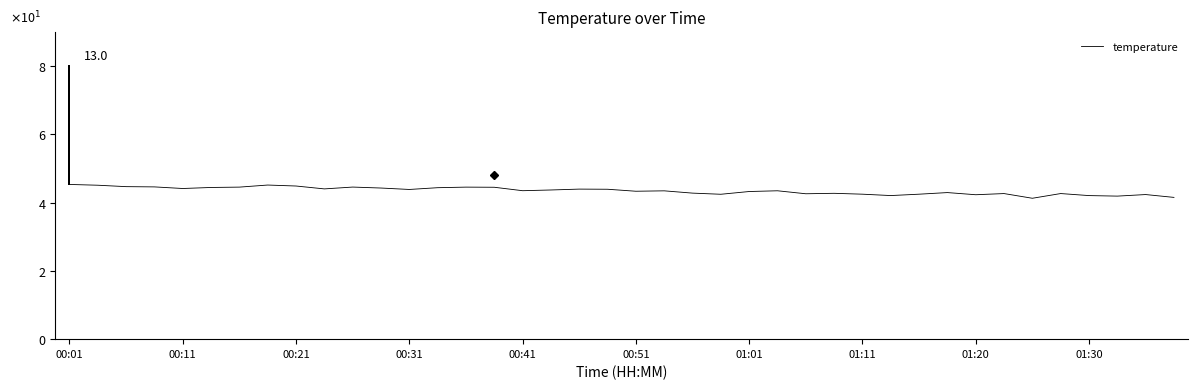

What is the smallest value displayed?

4.1